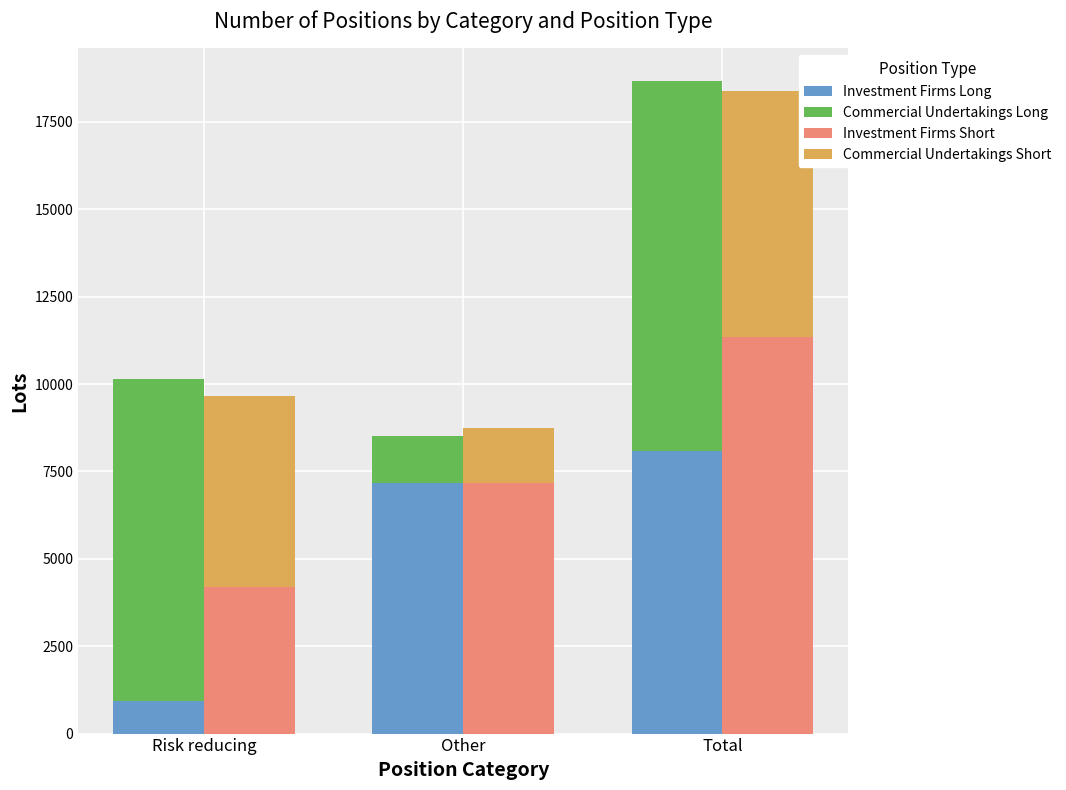

What is the sum of the Commercial Undertakings Short values at Other and Risk reducing?

7044.6